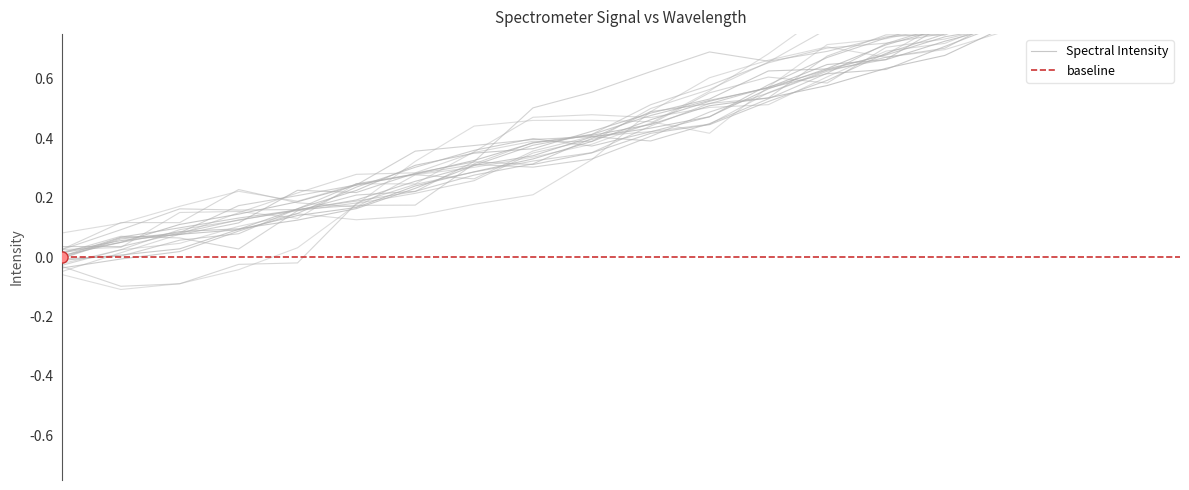

Reading right to left, extract all data points from this chart.

221.6902=1.0	221.4993=0.9	221.3083=0.9	221.1174=0.8	220.9264=0.7	220.7354=0.6	220.5444=0.6	220.3533=0.6	220.1623=0.5	219.9712=0.5	219.7801=0.4	219.589=0.4	219.3979=0.3	219.2067=0.3	219.0156=0.2	218.8244=0.2	218.6332=0.1	218.442=0.1	218.2508=0.1	218.0596=0.0